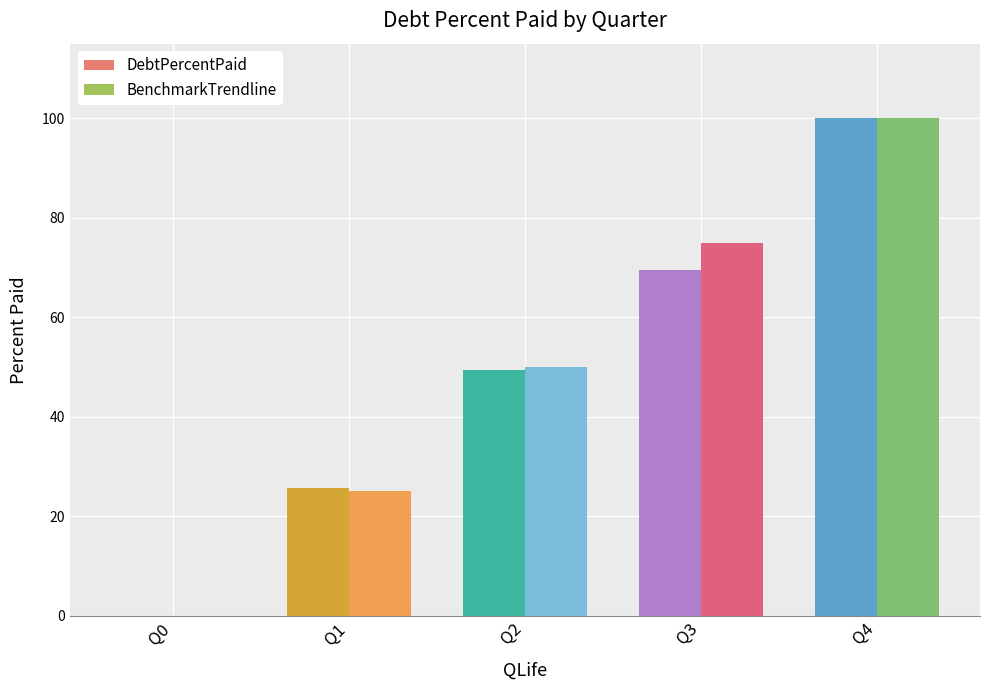

What is the approximate value of BenchmarkTrendline at Q1?

25.0